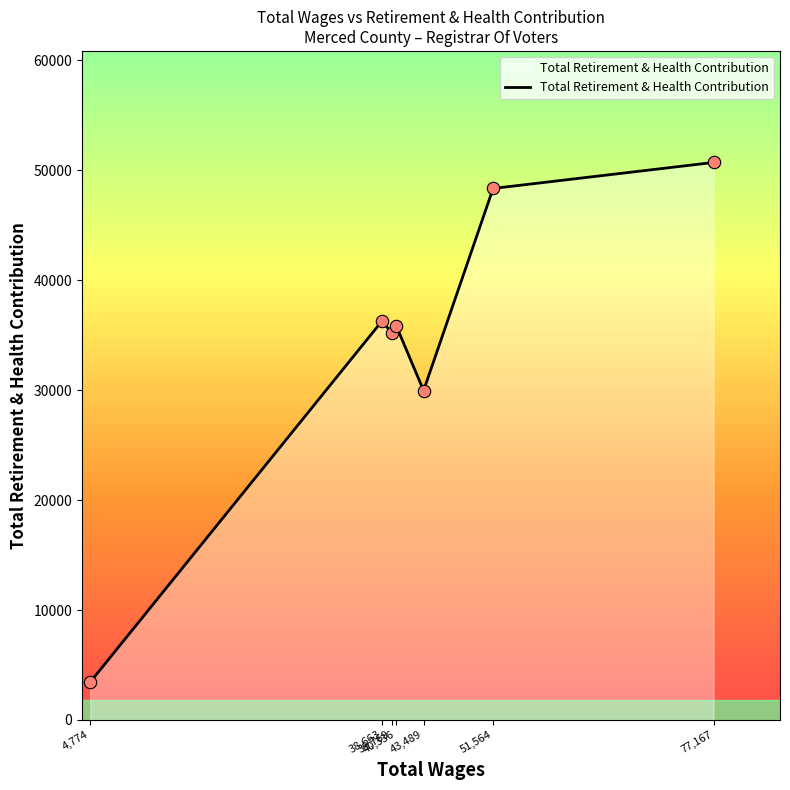

Which has a higher value, 40,336 or 4,774?

40,336